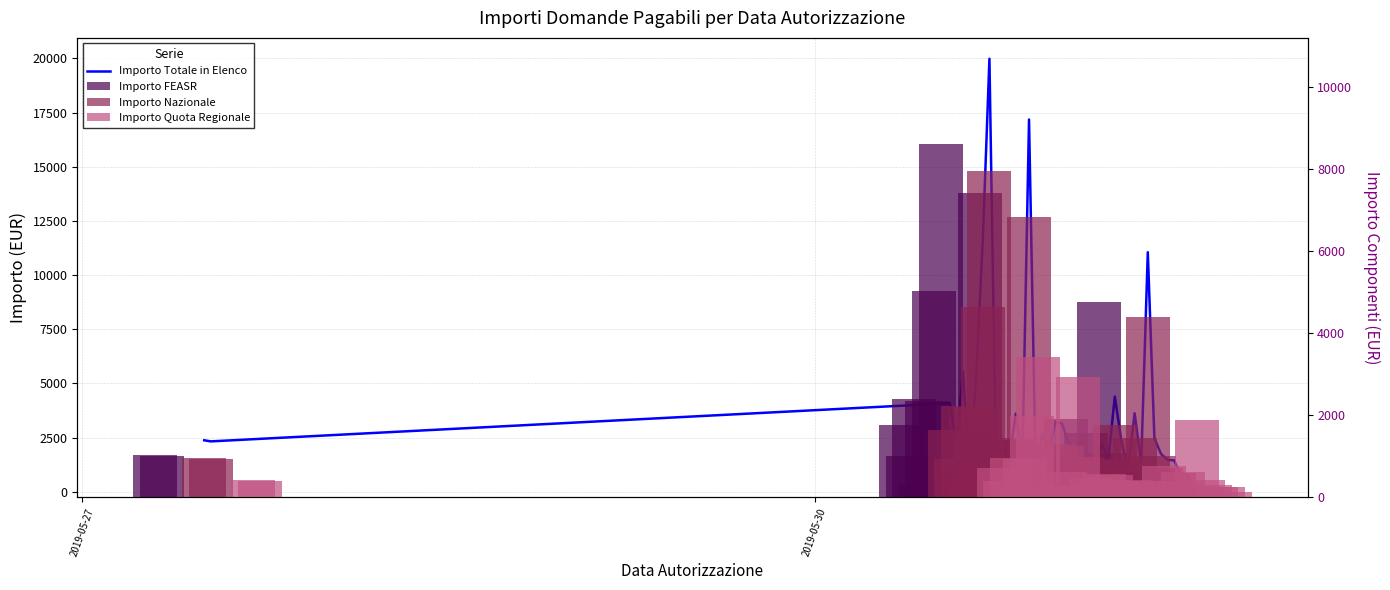

What are all the series names shown in the legend?

Importo Totale in Elenco, Importo FEASR, Importo Nazionale, Importo Quota Regionale